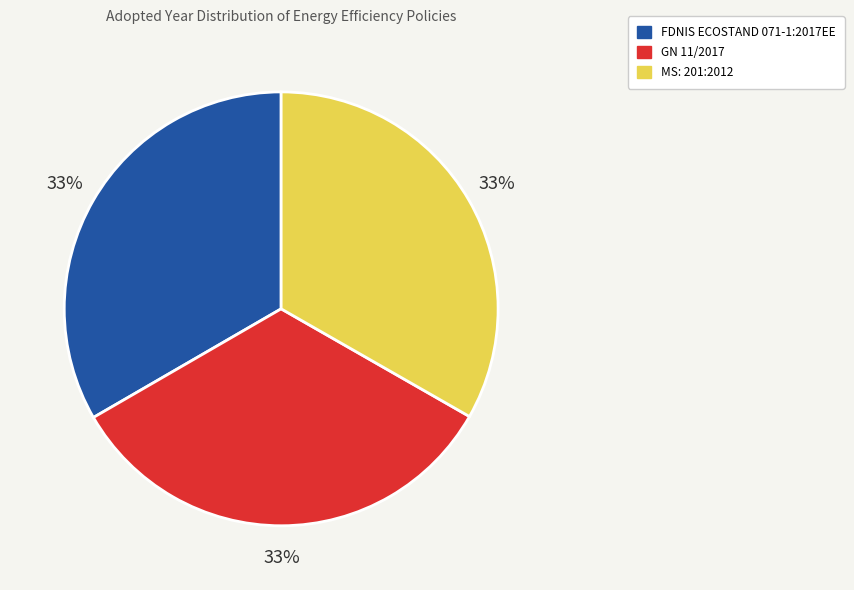

The GN 11/2017 slice represents 33% of the pie. True or false?

True